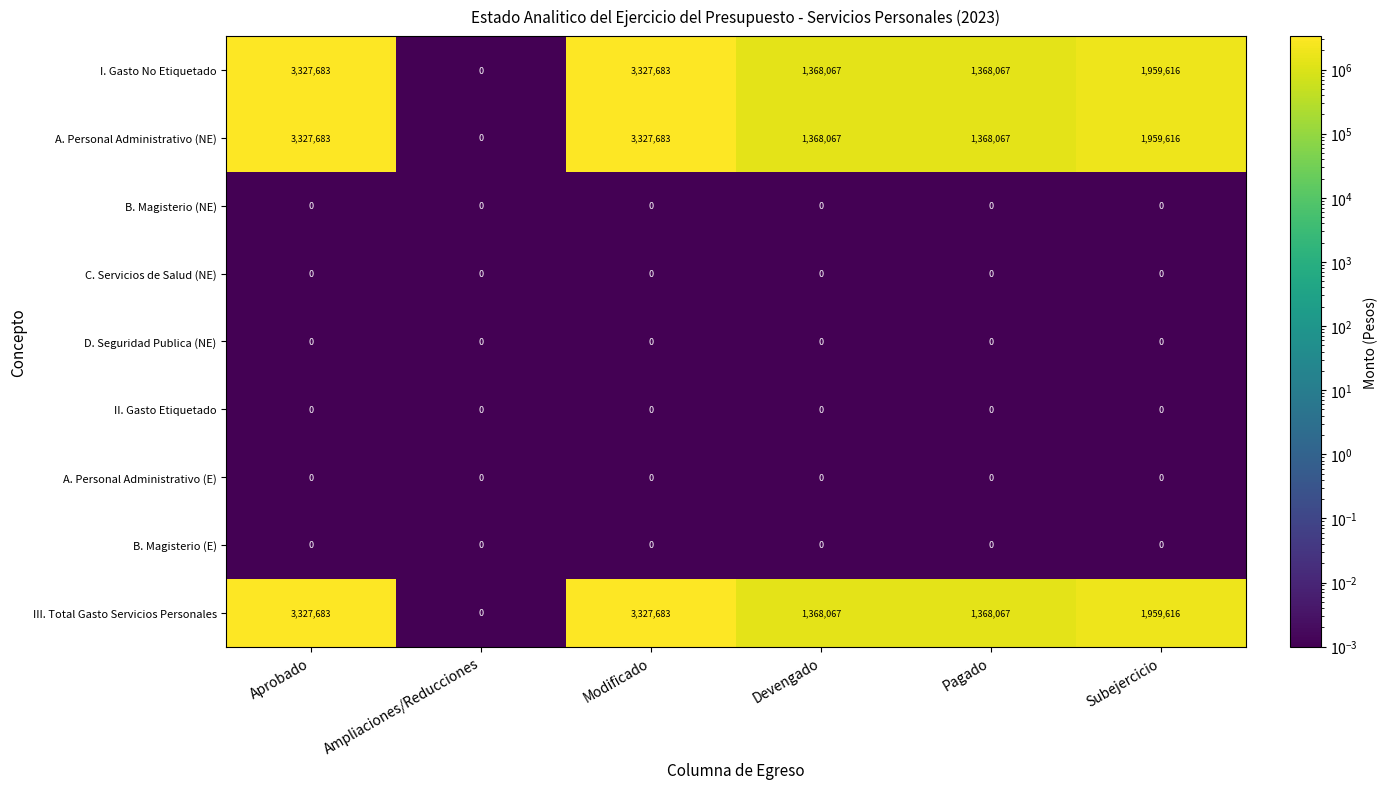

How many A. Personal Administrativo (NE) values are between 1368067 and 3327683?

5